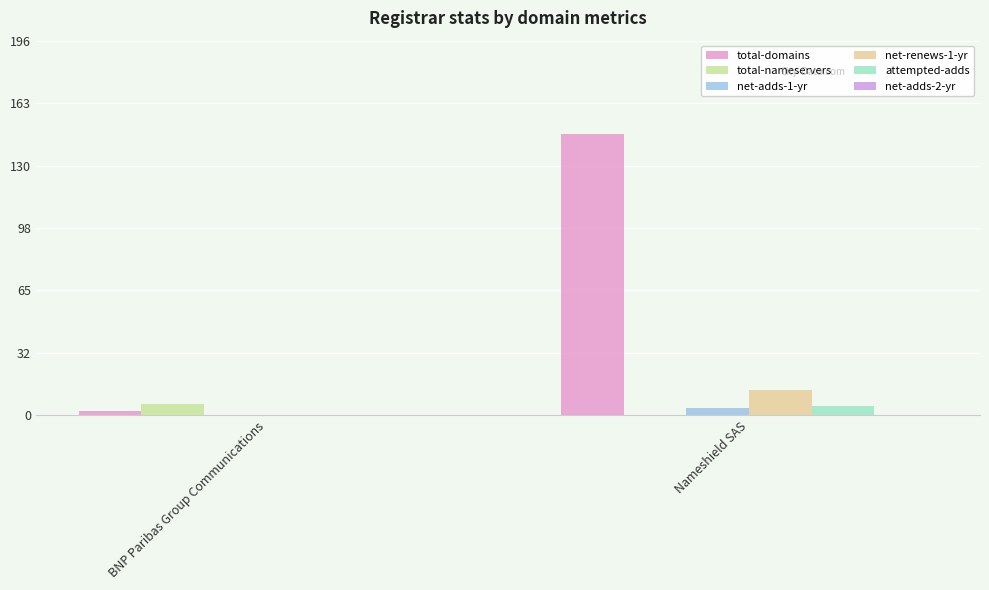

The value of total-domains at BNP Paribas Group Communications is 1. True or false?

False